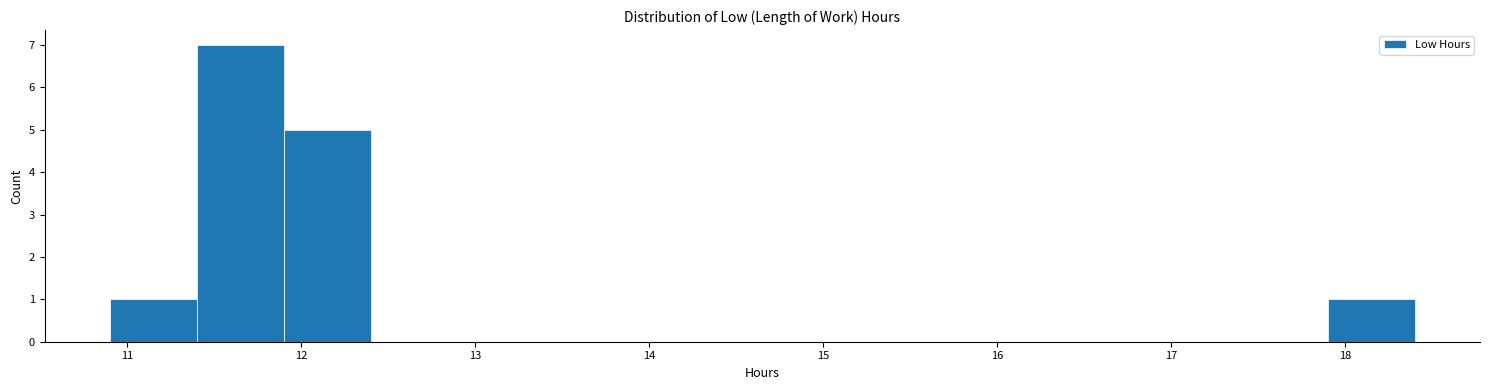

What is the height of the bar covering 11.4 to 11.9 on the x-axis? The values are not printed on the chart, so give them approximately, as read against the axis.

7